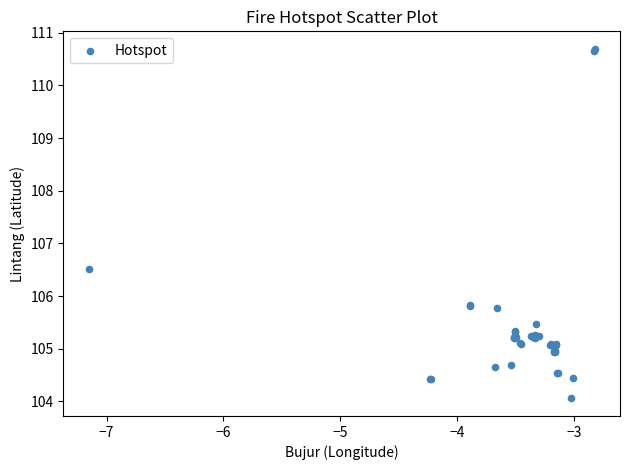

What Y value in the scatter plot is closest to 107?

106.5